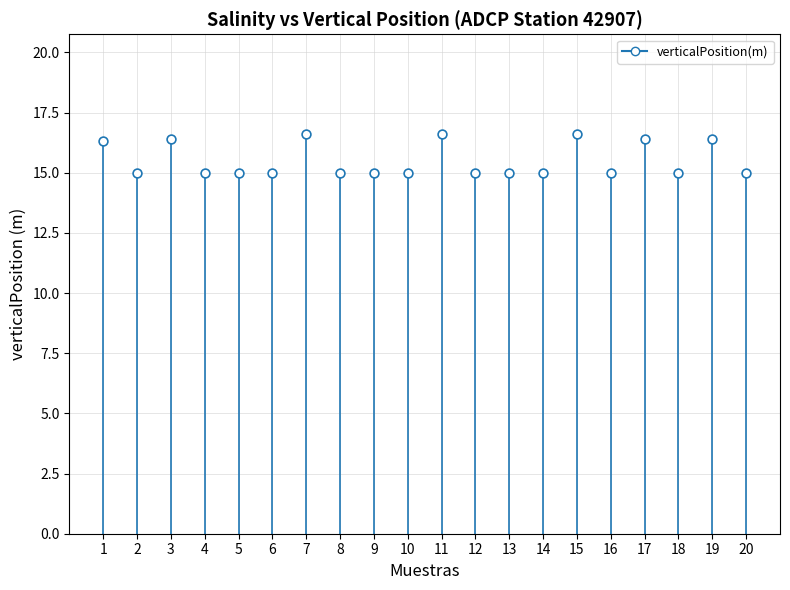

What is the range of Y values (max minus min)?

1.6